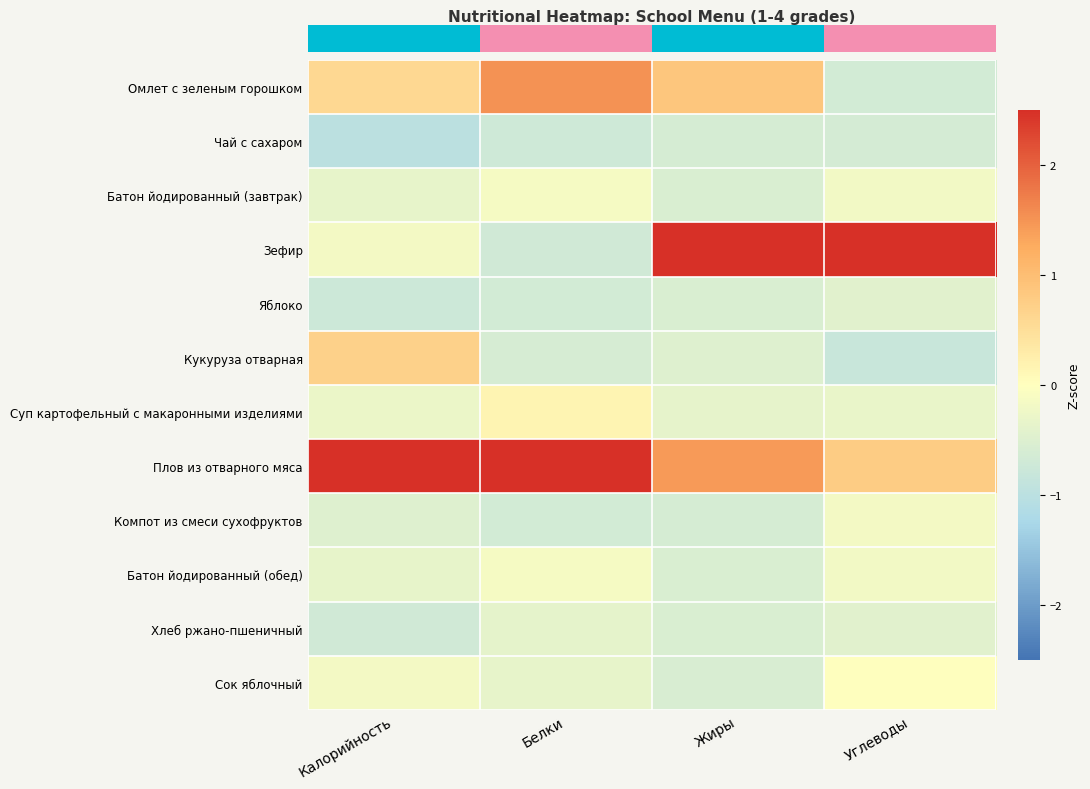

How many data points does each series have?

4